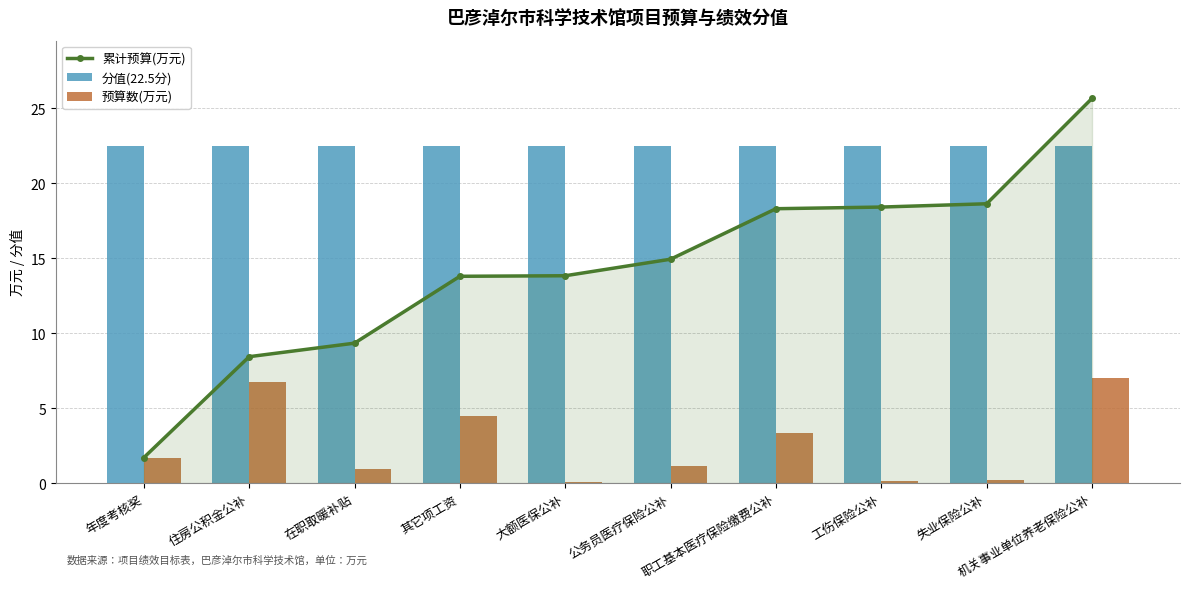

The value of 累计预算(万元) at 在职取暖补贴 is 9.3. True or false?

True